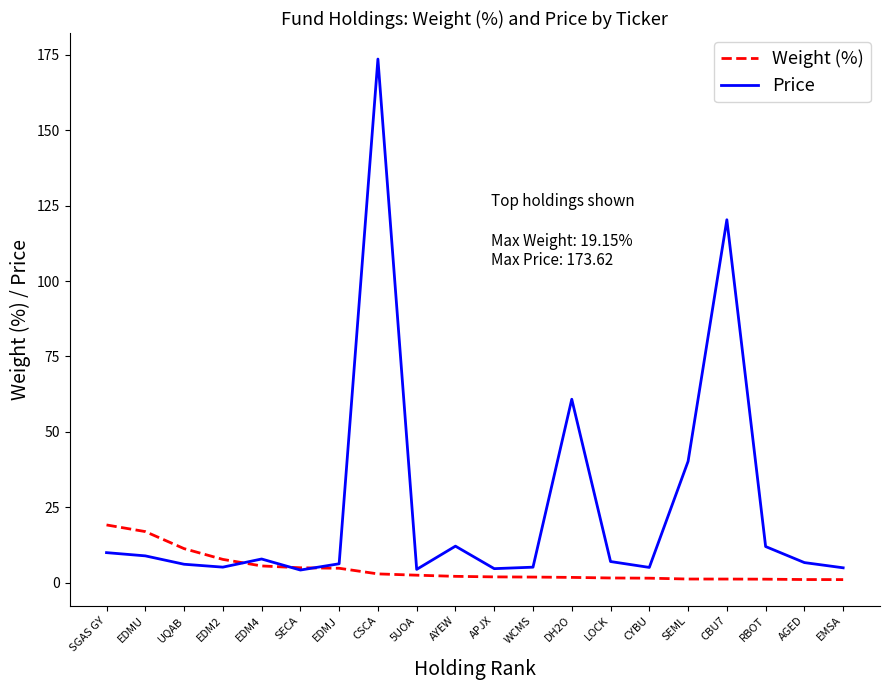

How many lines are shown in the chart?

2